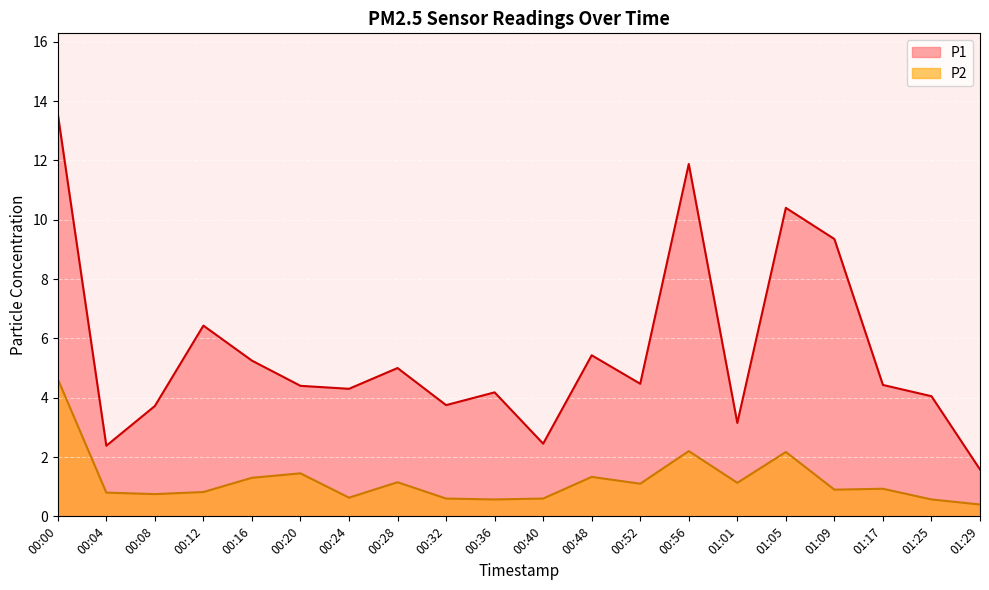

What are all the series names shown in the legend?

P1, P2